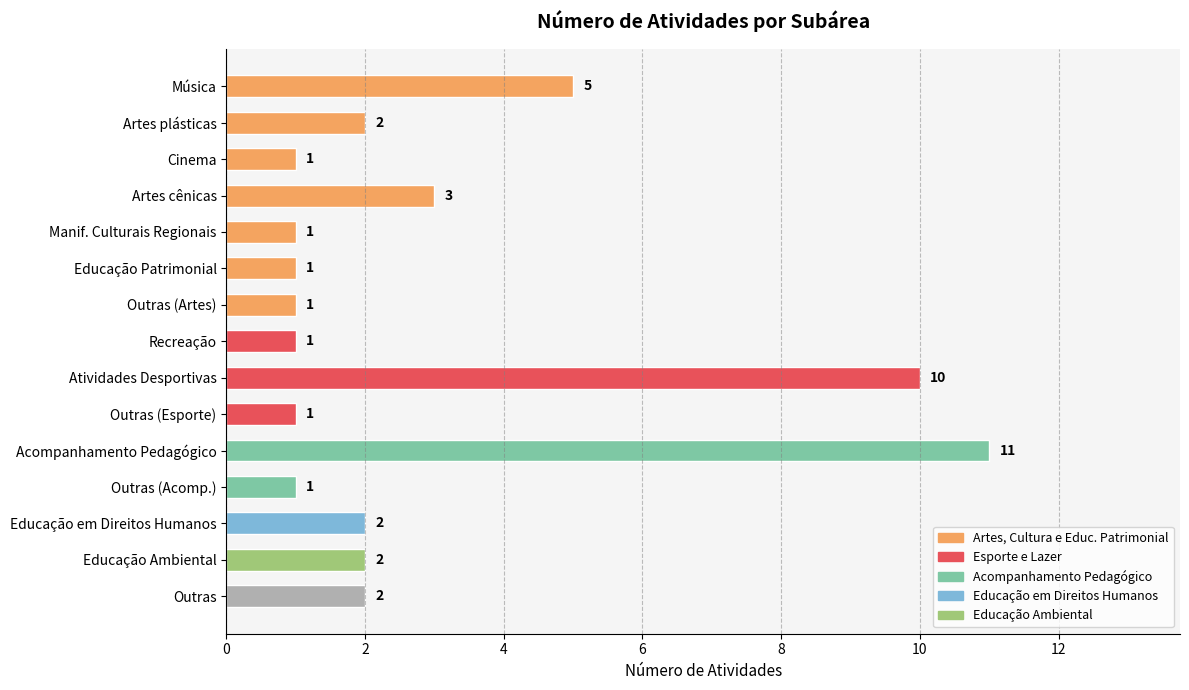

What is the average value?

3